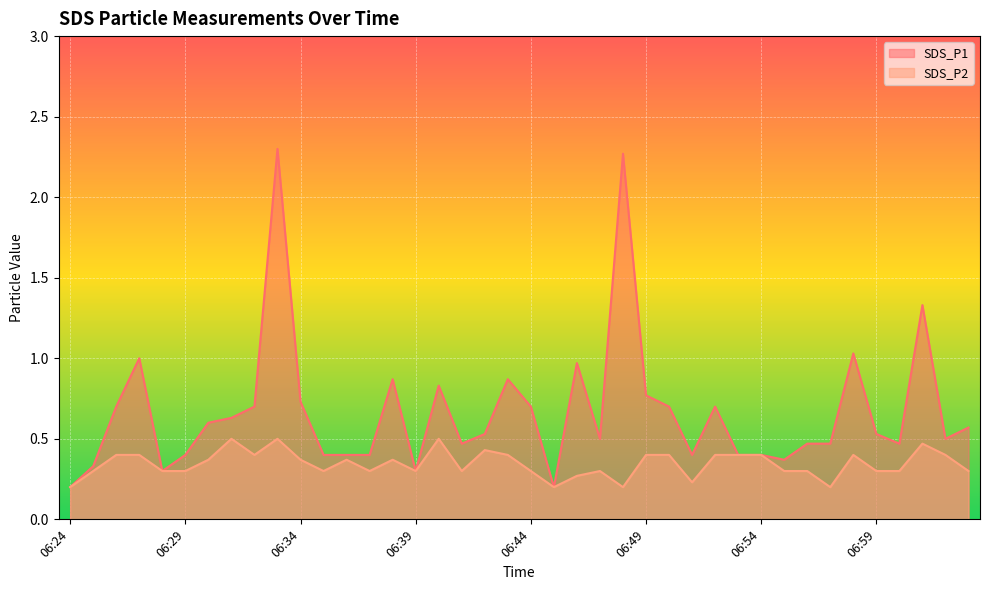

Which has a higher value, 06:30 or 06:48?

06:48